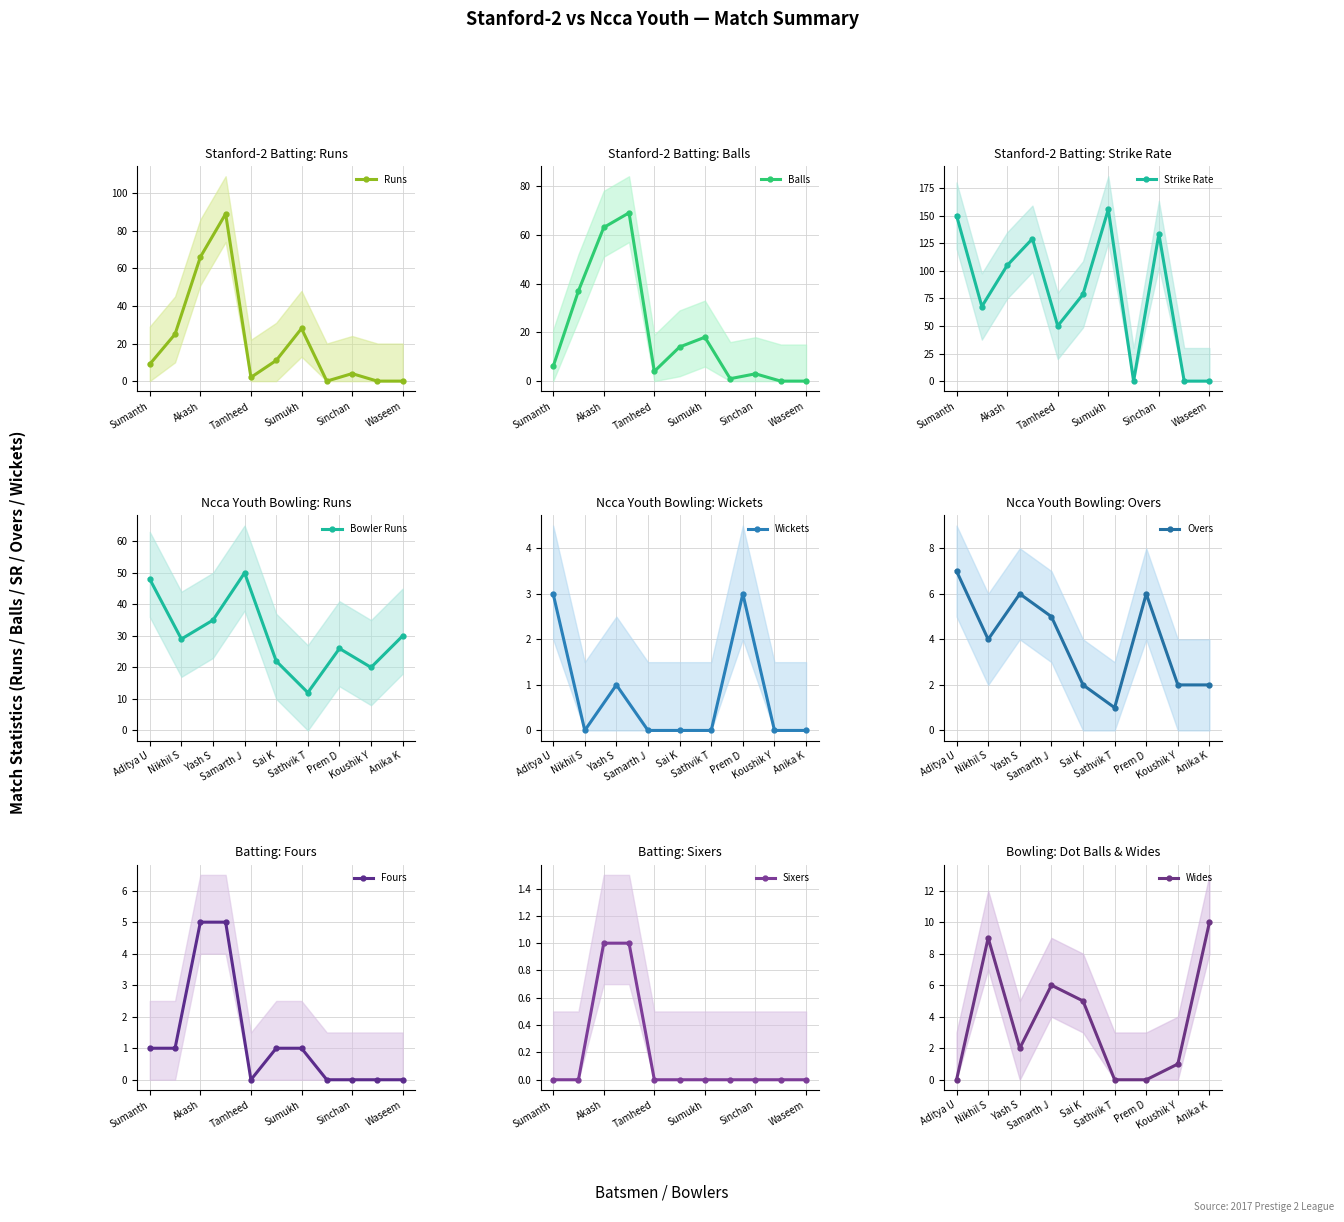

At which label is Runs closest to 44?

Sumukh